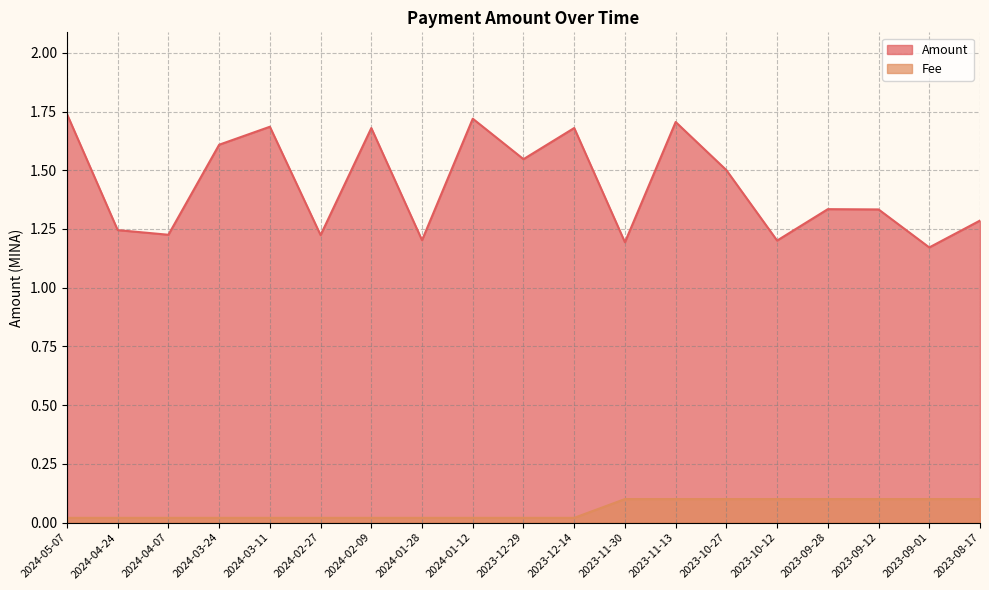

What position from the left is 2023-09-12?

17